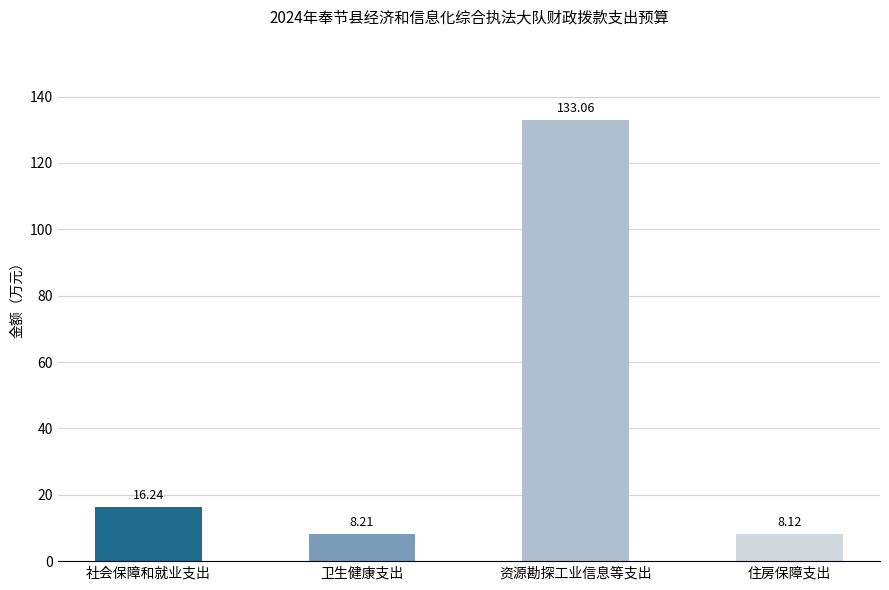

What is the value of the 3rd bar from the left?

133.1